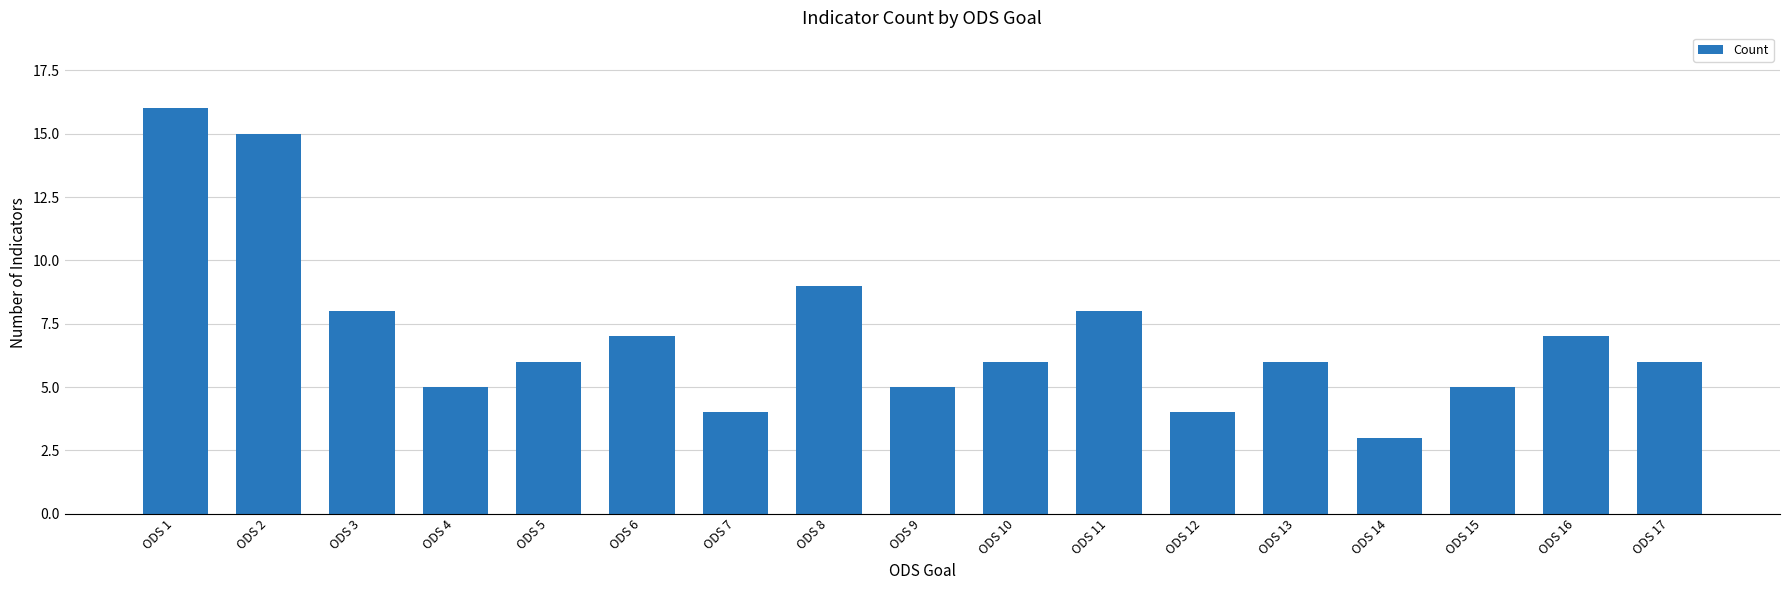

At which category does the chart reach its minimum across all series?

ODS 14